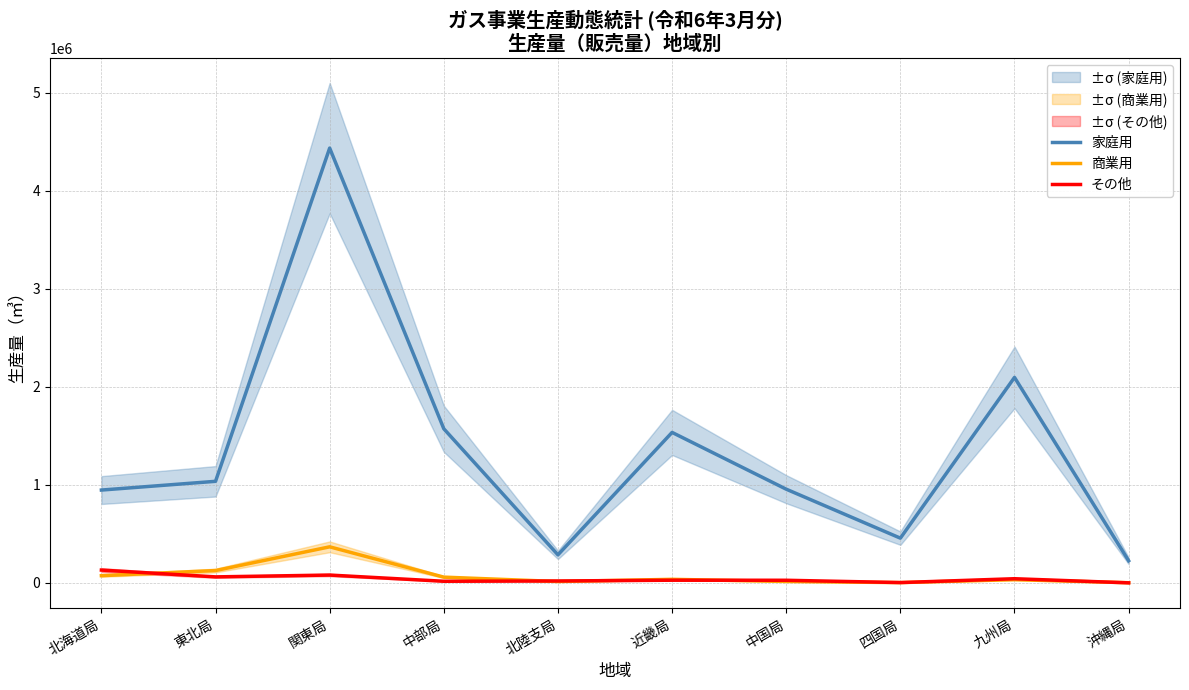

What is the difference between the second highest and second lowest values in the その他 series?

76723